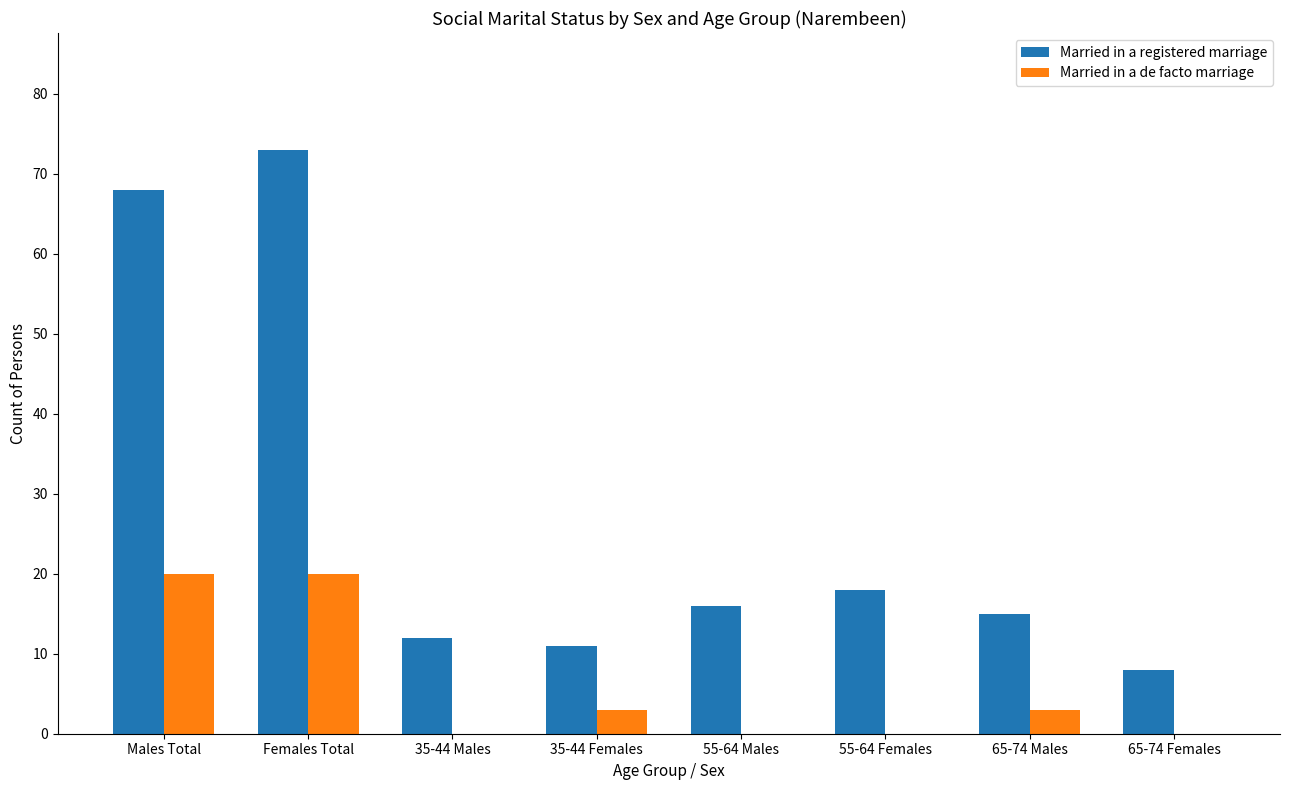

Reading right to left, transcribe all the data shown in this chart.

Married in a registered marriage: 65-74 Females=8	65-74 Males=15	55-64 Females=18	55-64 Males=16	35-44 Females=11	35-44 Males=12	Females Total=73	Males Total=68
Married in a de facto marriage: 65-74 Females=0	65-74 Males=3	55-64 Females=0	55-64 Males=0	35-44 Females=3	35-44 Males=0	Females Total=20	Males Total=20